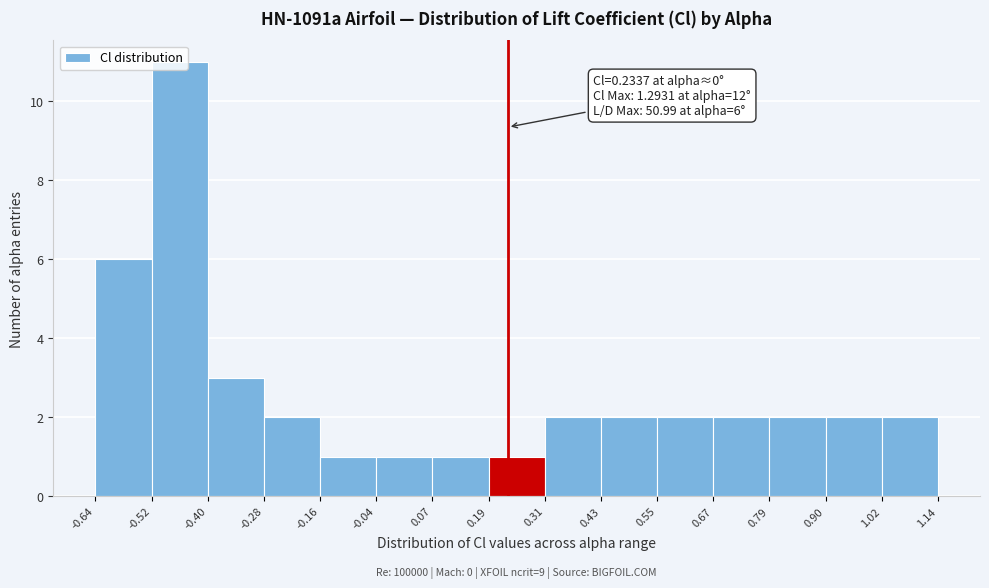

Which range on the x-axis has the tallest bar?

-0.52 to -0.40